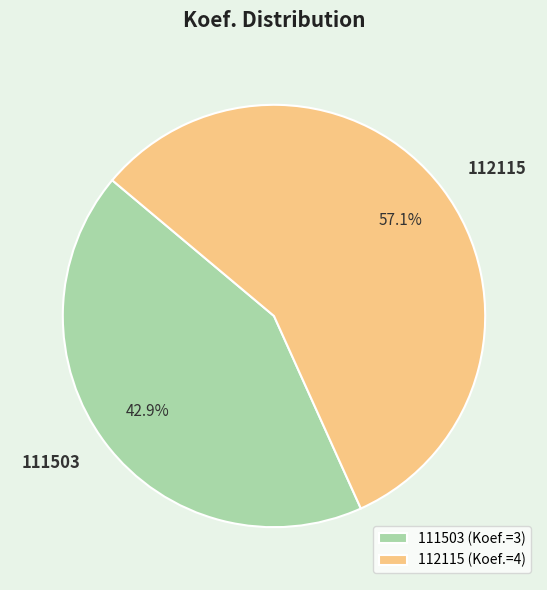

What is the smallest slice in the pie chart?

111503